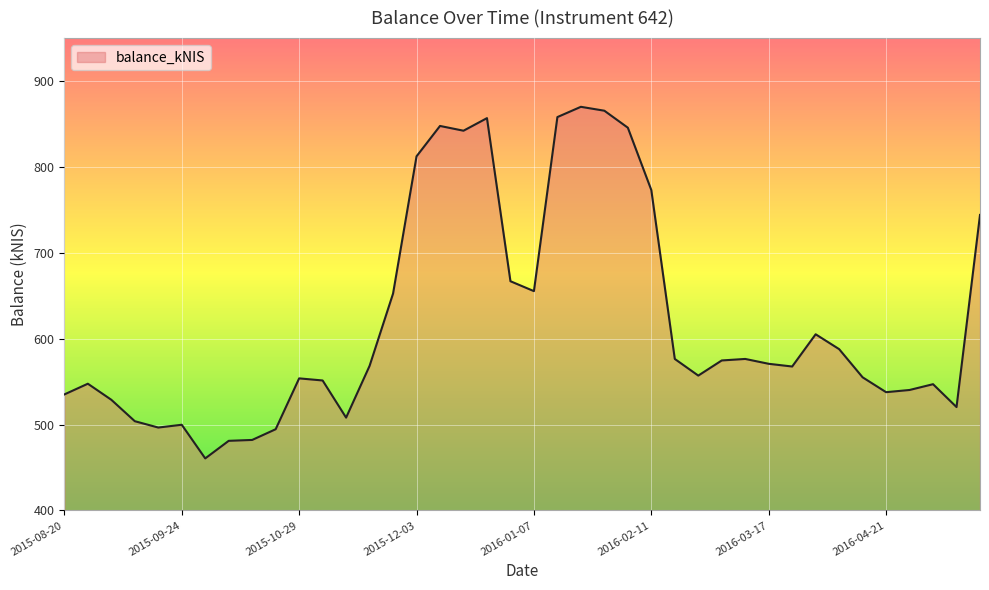

What is the maximum value shown in the chart?

870.0